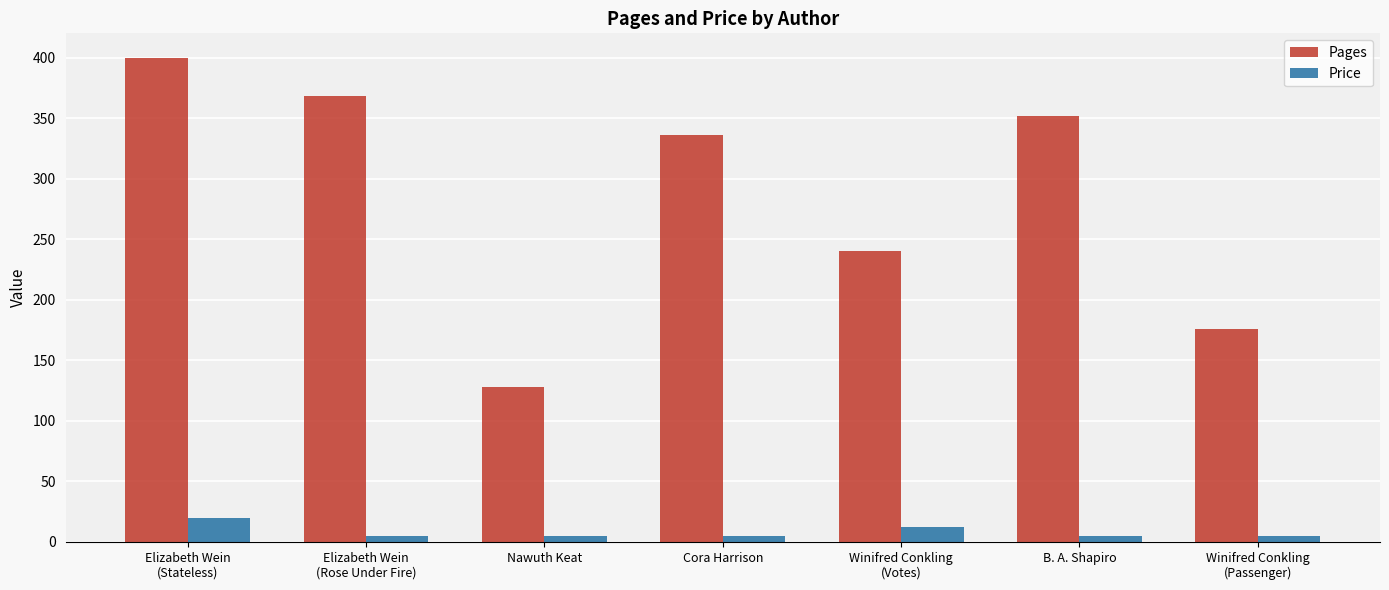

List the series in order of their overall mean, lowest first.

Price, Pages